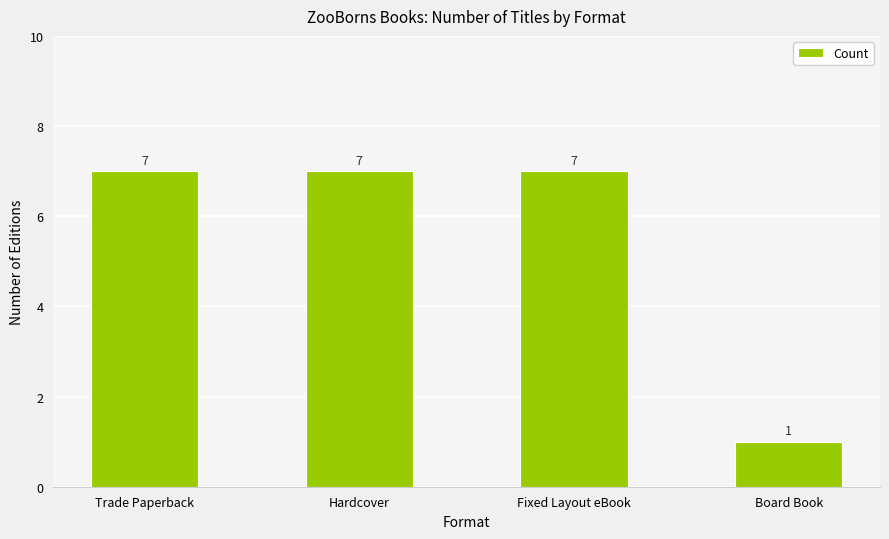

What is the label of the 4th bar from the right?

Trade Paperback